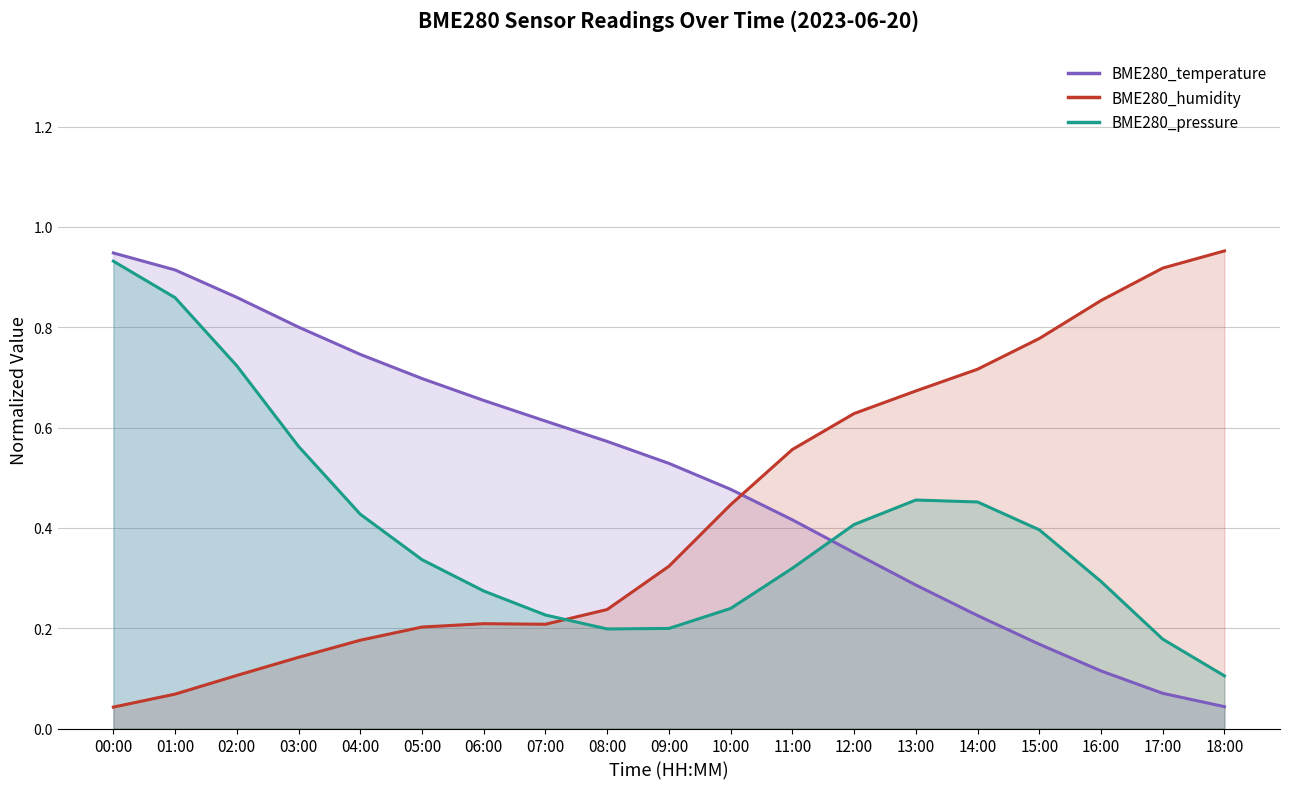

List the labels in order of BME280_humidity value, smallest first.

00:00, 01:00, 02:00, 03:00, 04:00, 05:00, 07:00, 06:00, 08:00, 09:00, 10:00, 11:00, 12:00, 13:00, 14:00, 15:00, 16:00, 17:00, 18:00